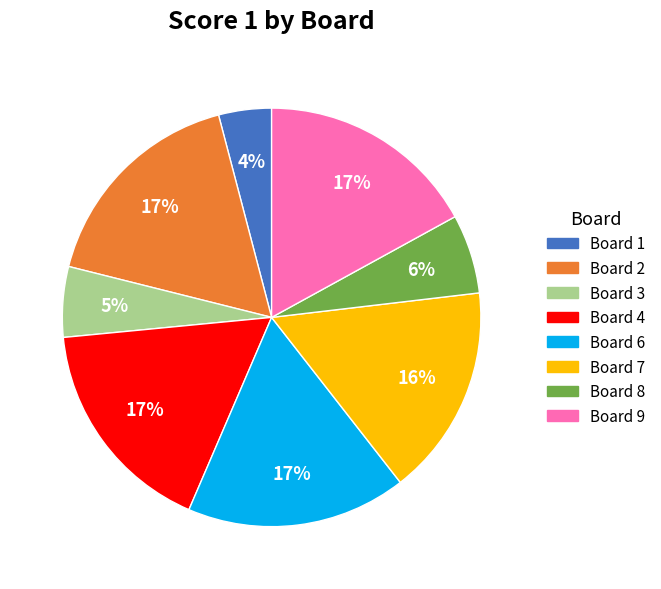

The Board 9 slice represents 31% of the pie. True or false?

False